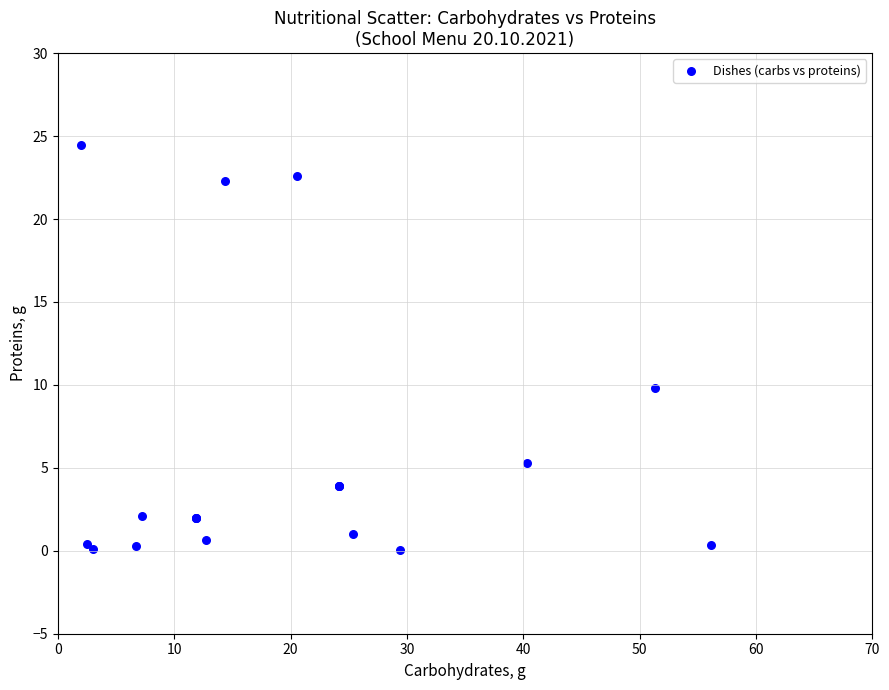

What Y value in the scatter plot is closest to 12?

9.8